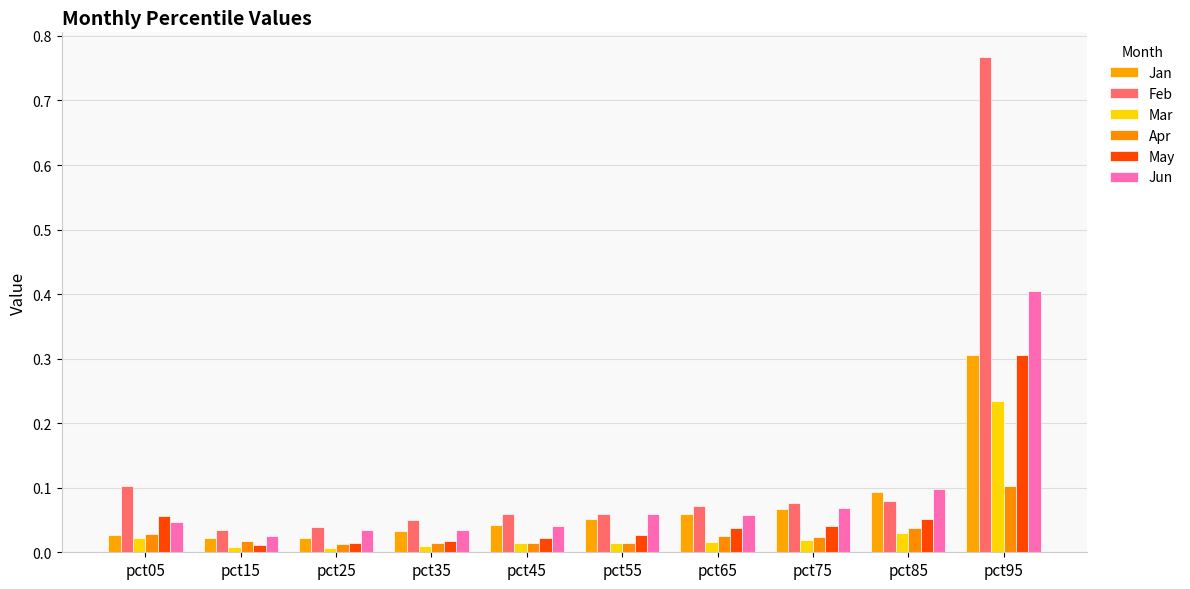

How many data points does each series have?

10